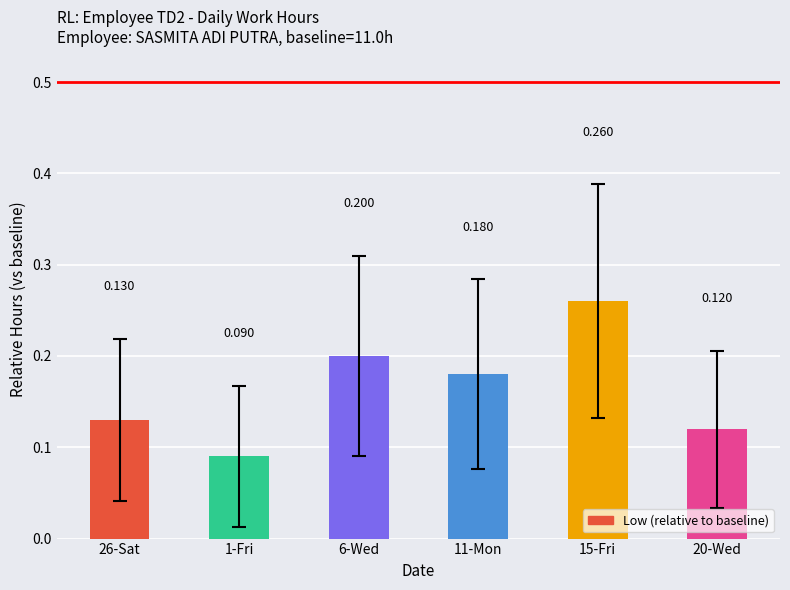

Is it true that the value at 1-Fri is 0.1?

True